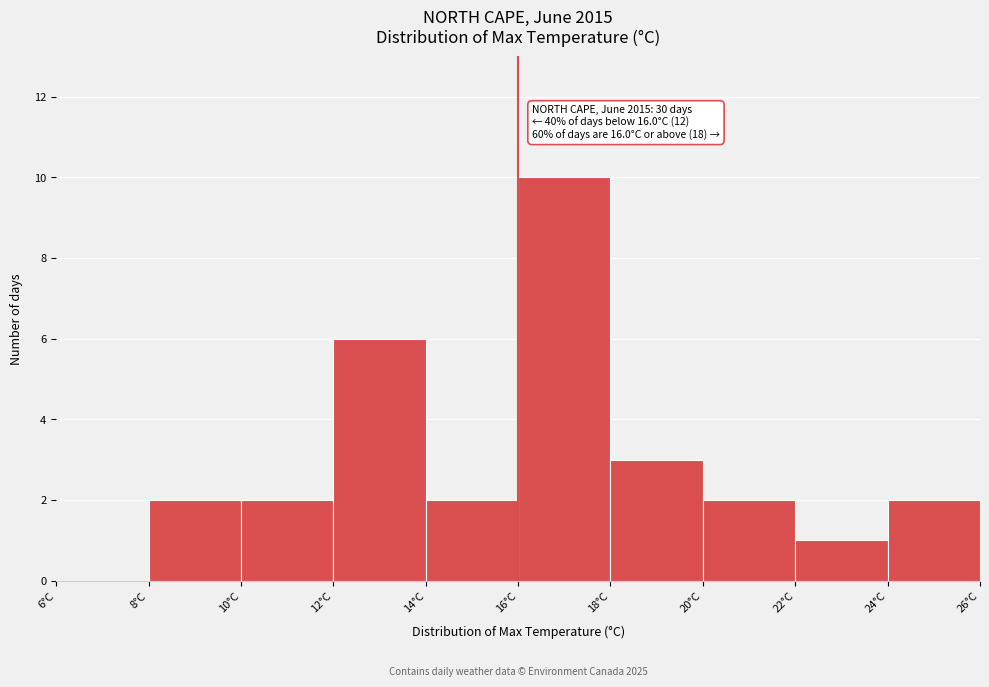

Over which range of the x-axis is the bar tallest?

16 to 18